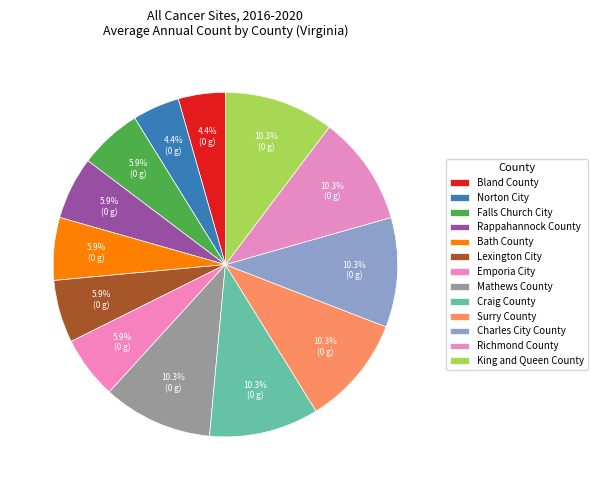

To the nearest percent, what is the difference between the Surry County and Bland County slice percentages?

6%